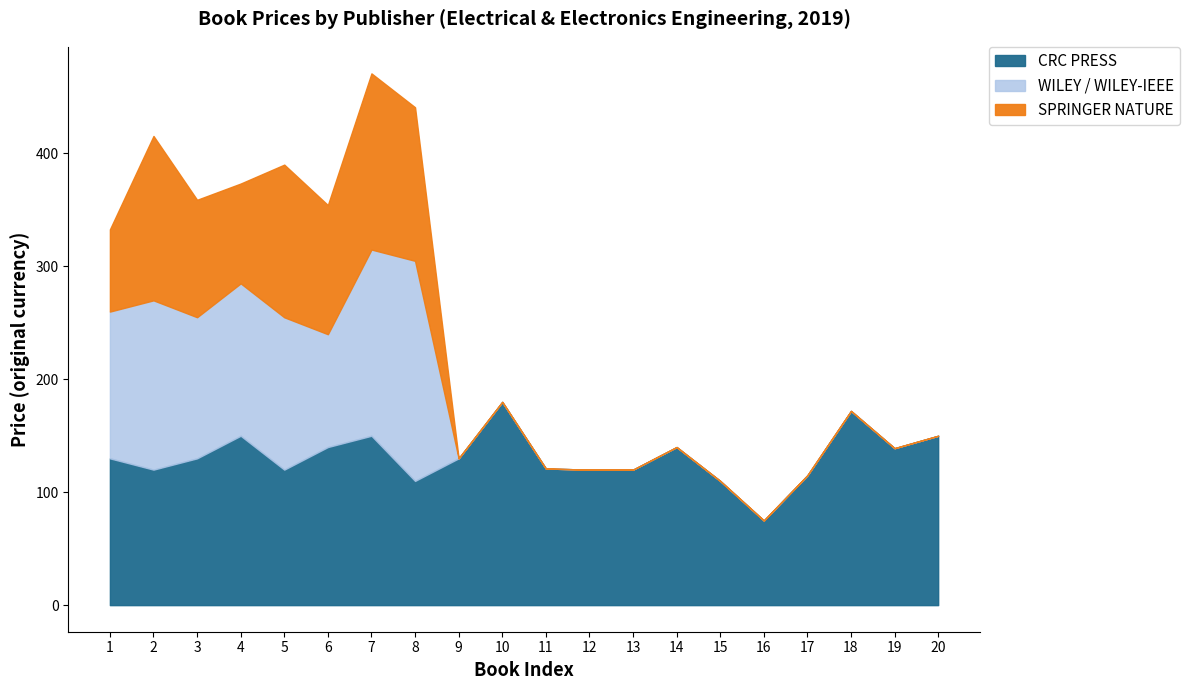

What are all the series names shown in the legend?

CRC PRESS, WILEY / WILEY-IEEE, SPRINGER NATURE